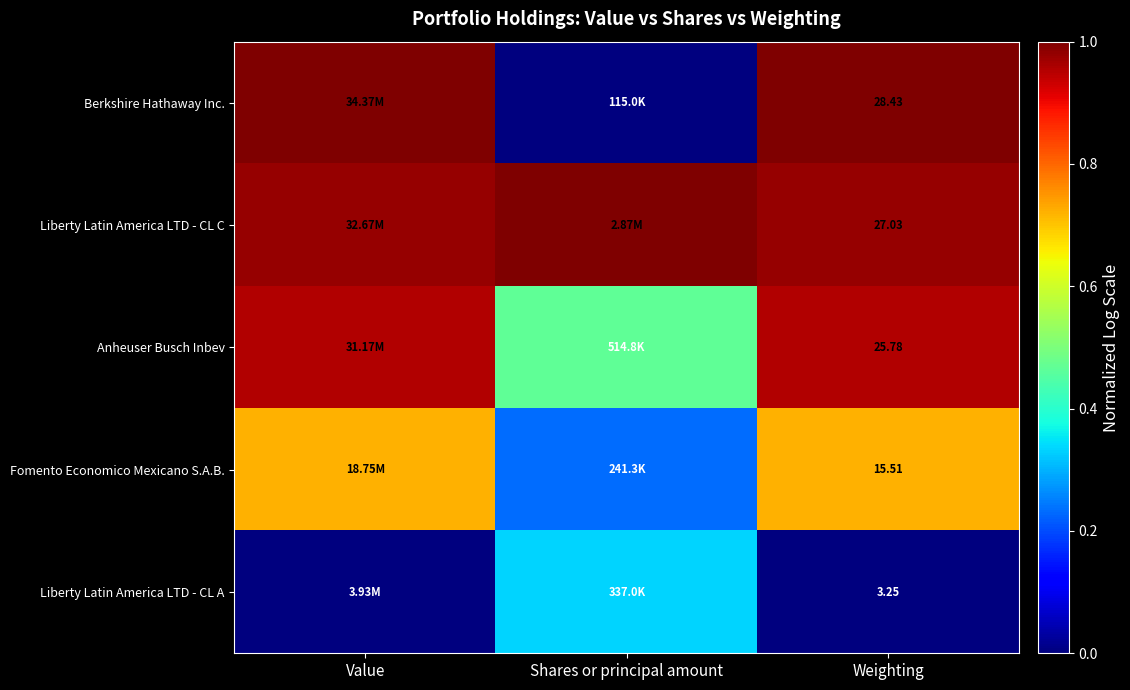

At Weighting, list the series in order from smallest to largest.

Liberty Latin America LTD - CL A, Fomento Economico Mexicano S.A.B., Anheuser Busch Inbev, Liberty Latin America LTD - CL C, Berkshire Hathaway Inc.